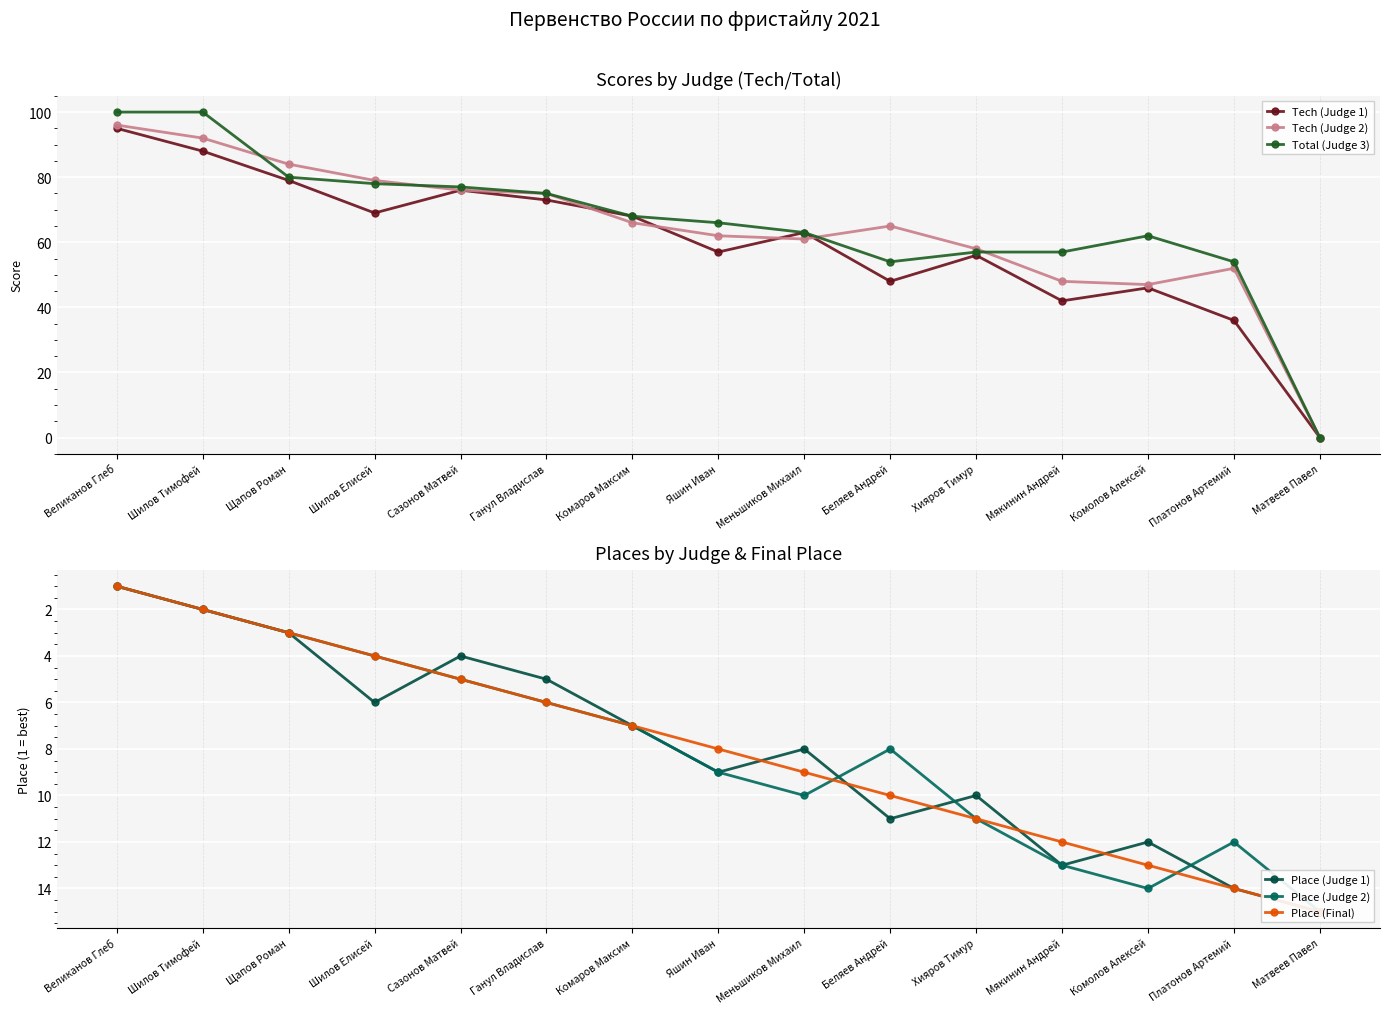

Where do Tech (Judge 2) and Place (Judge 2) first cross each other?

Платонов Артемий and Матвеев Павел